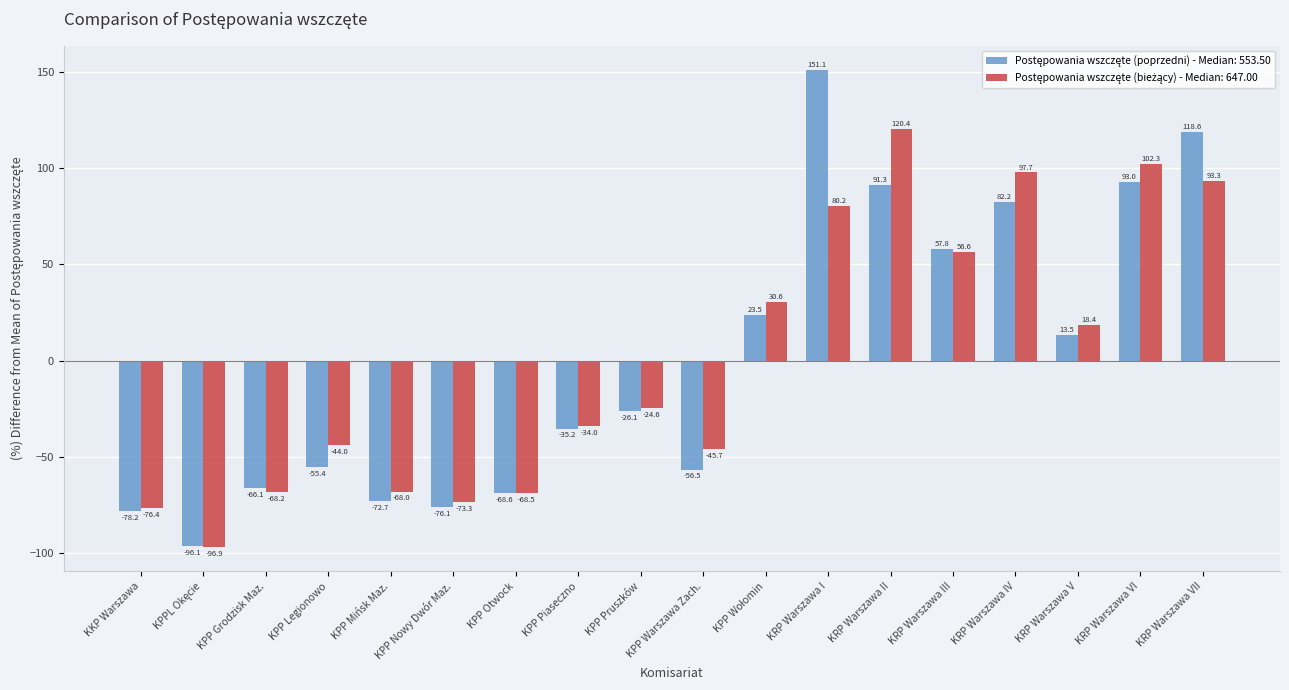

At which category does the chart reach its peak across all series?

KRP Warszawa I